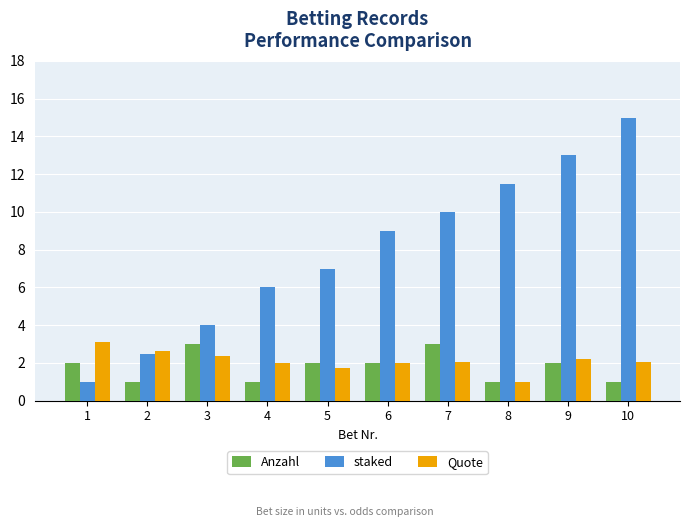

Rank the series at 4 from lowest to highest value.

Anzahl, Quote, staked